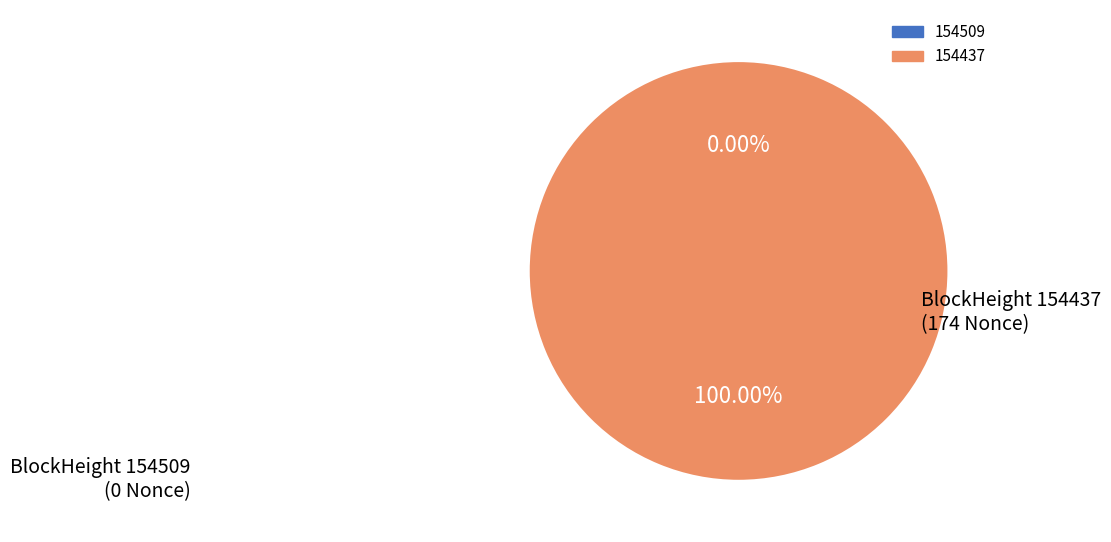

Between 154437 and 154509, which is larger?

154437